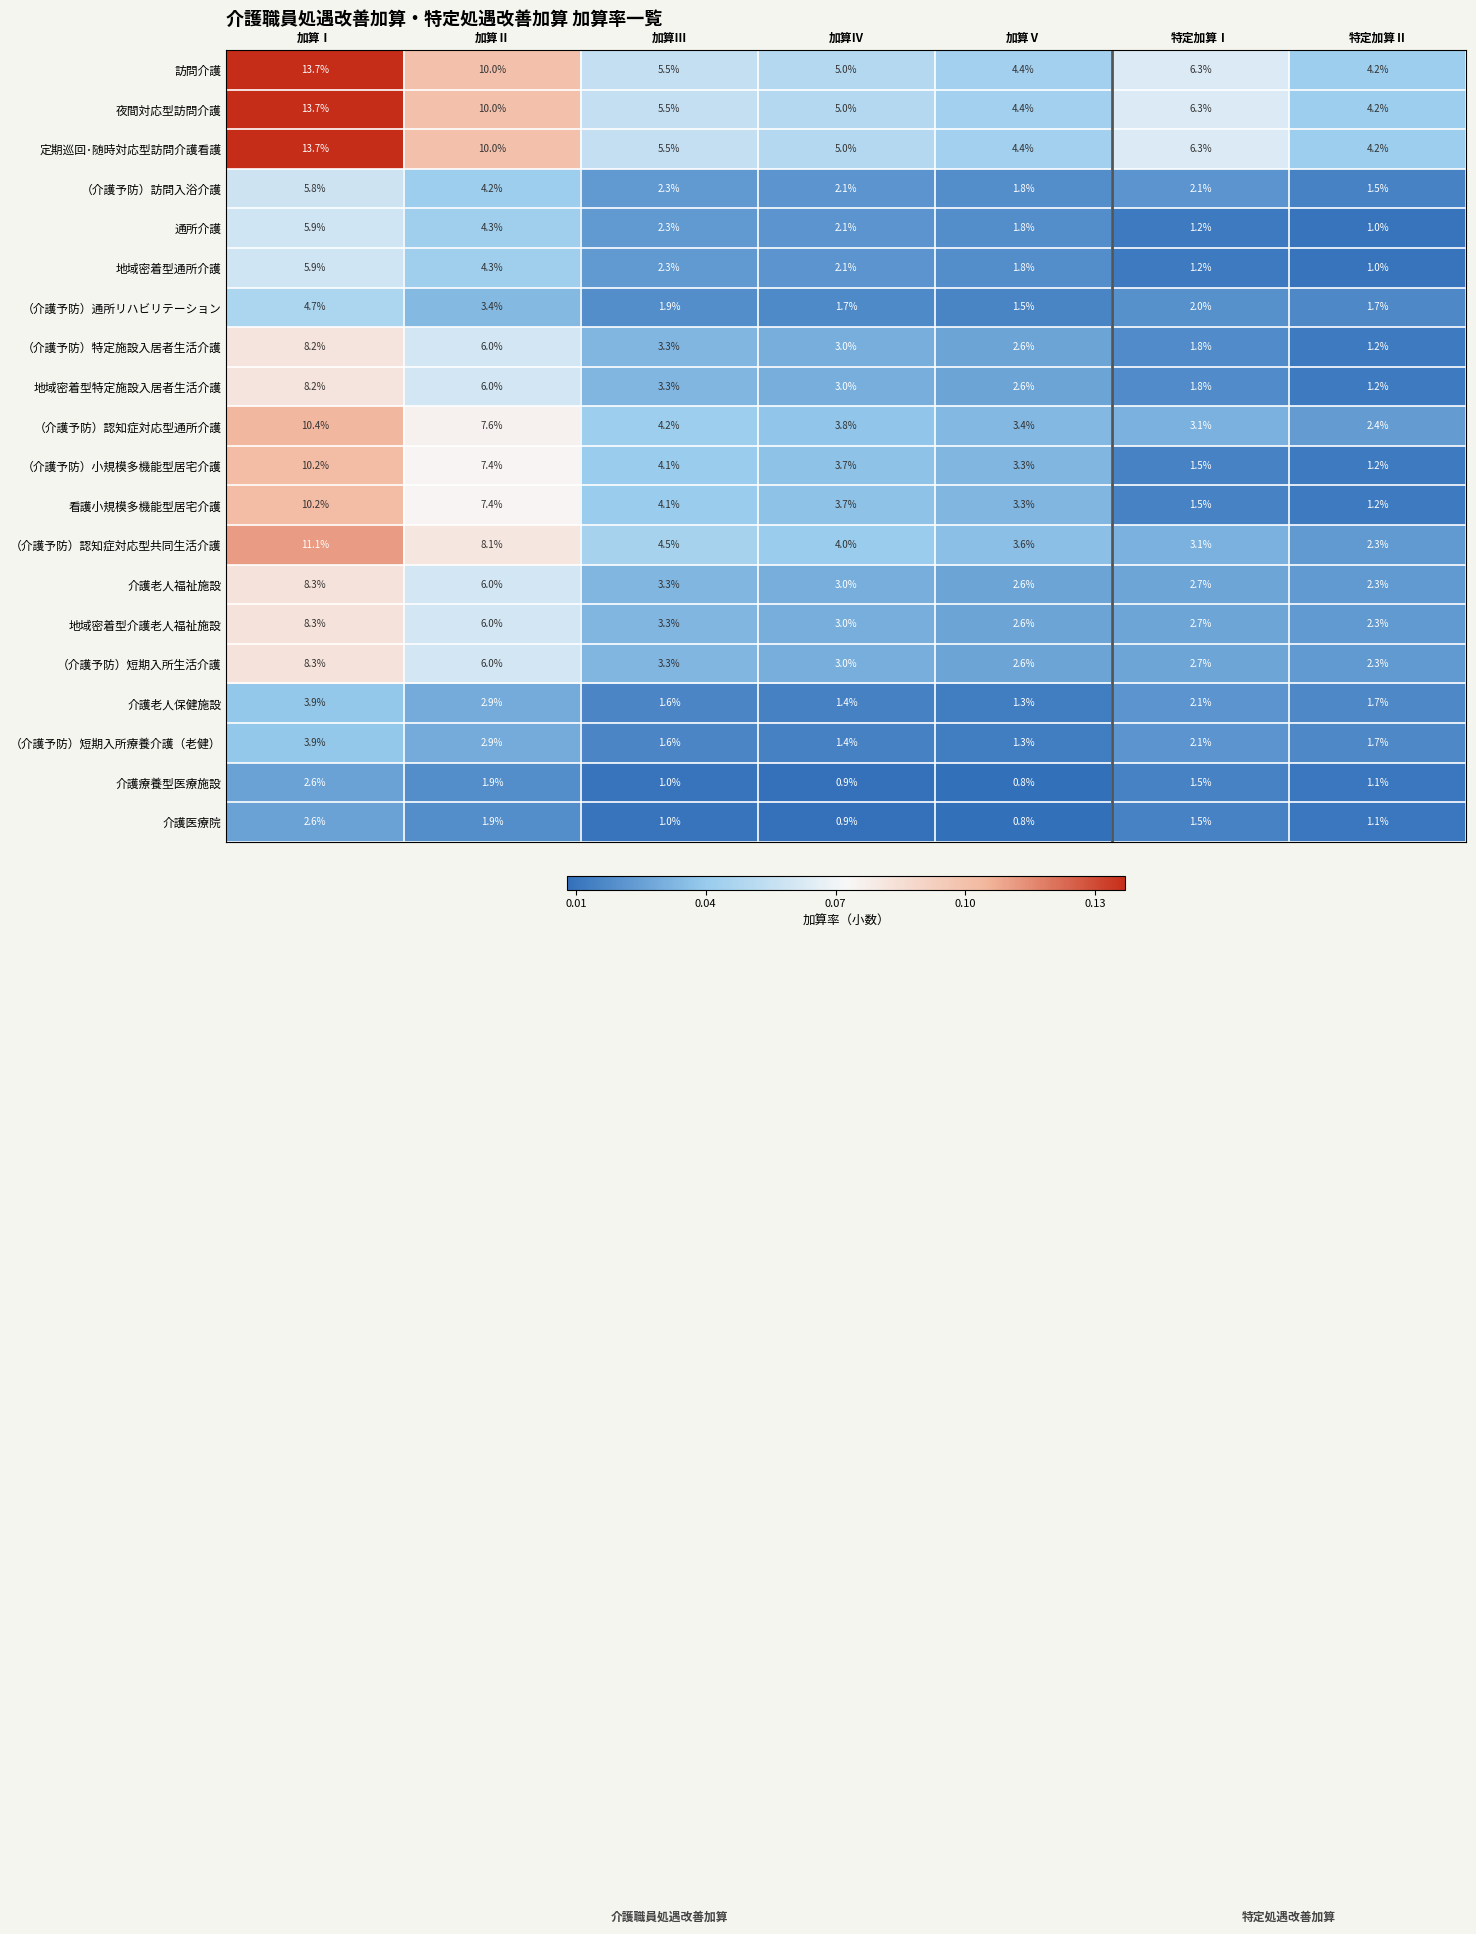

What is the difference between the highest and lowest values at 特定加算Ⅱ?

3.2